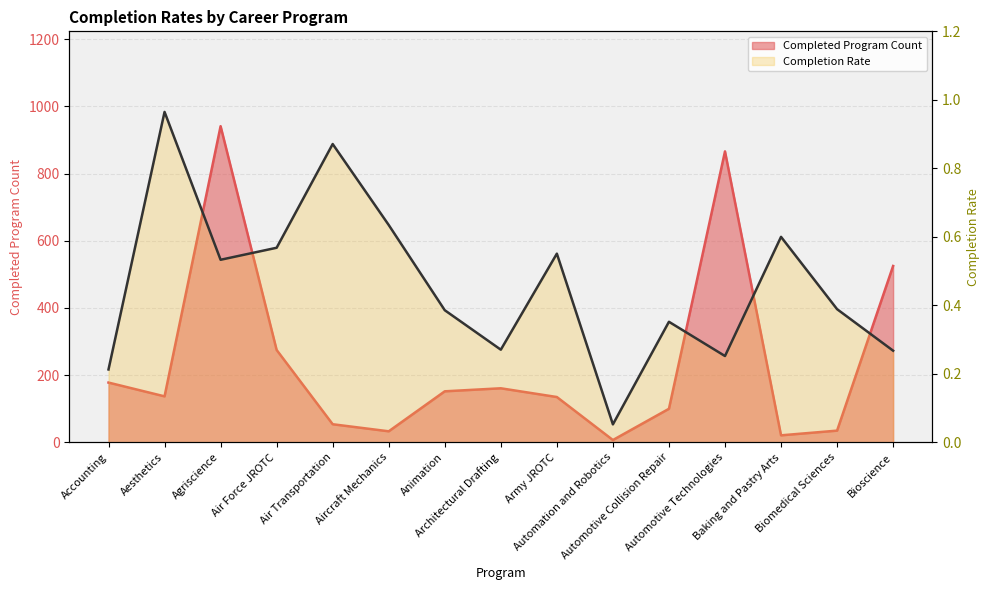

Reading left to right, what are all the values shown in this chart?

Accounting=0.2	Aesthetics=1.0	Agriscience=0.5	Air Force JROTC=0.6	Air Transportation=0.9	Aircraft Mechanics=0.6	Animation=0.4	Architectural Drafting=0.3	Army JROTC=0.6	Automation and Robotics=0.1	Automotive Collision Repair=0.4	Automotive Technologies=0.3	Baking and Pastry Arts=0.6	Biomedical Sciences=0.4	Bioscience=0.3